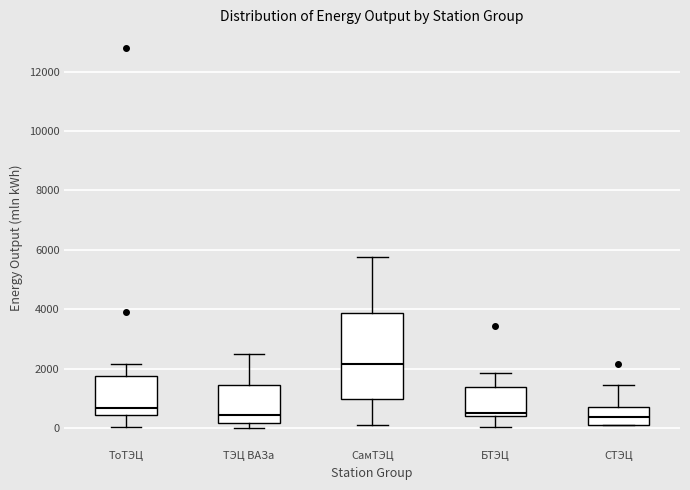

Reading left to right, transcribe this box plot: for each box, give where its median line is, the range the box spans, and where its two whiskers end, as read against the y-axis. The values are not printed on the chart, so give them approximately, as read against the axis.

ТоТЭЦ: median 600, box 400 to 1800, whiskers 0 to 2200
ТЭЦ ВАЗа: median 400, box 200 to 1400, whiskers 0 to 2600
СамТЭЦ: median 2200, box 1000 to 3800, whiskers 200 to 5800
БТЭЦ: median 600, box 400 to 1400, whiskers 0 to 1800
СТЭЦ: median 400, box 200 to 800, whiskers 0 to 1400